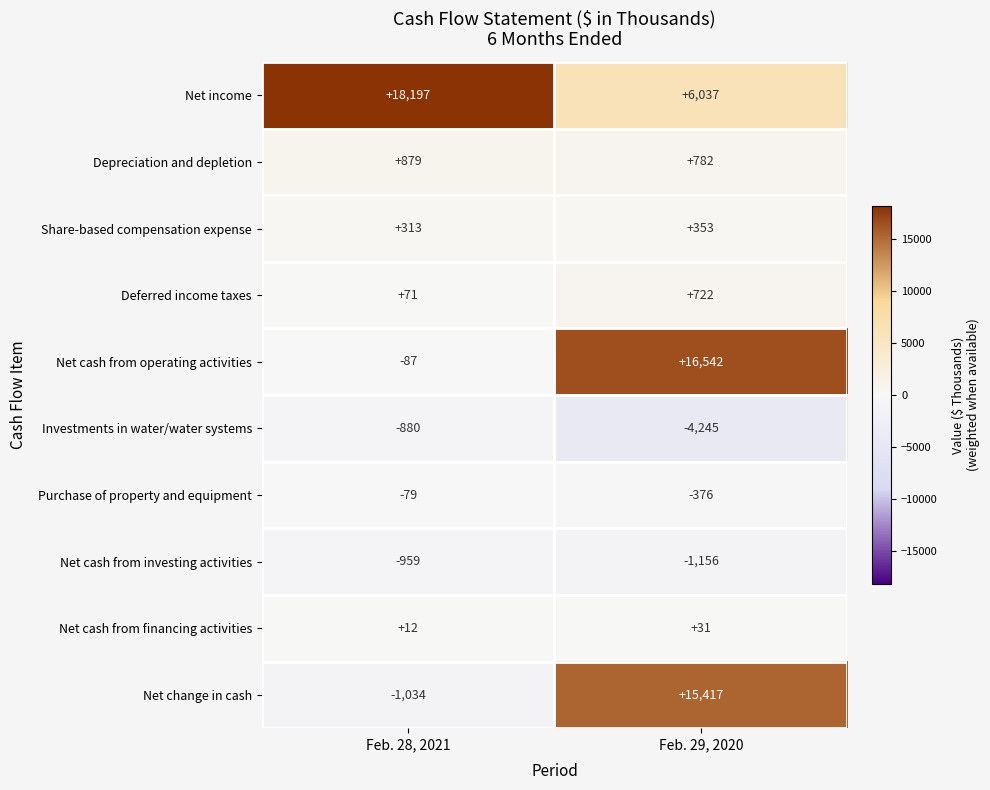

Rank the series at Feb. 29, 2020 from highest to lowest value.

Net cash from operating activities, Net change in cash, Net income, Depreciation and depletion, Deferred income taxes, Share-based compensation expense, Net cash from financing activities, Purchase of property and equipment, Net cash from investing activities, Investments in water/water systems